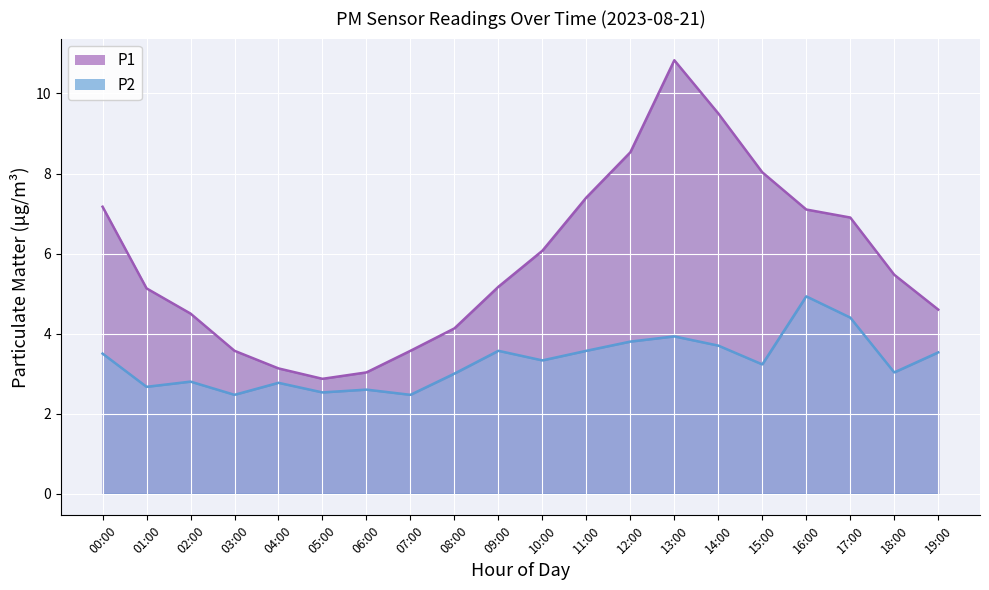

Which category has the highest value across all series?

13:00